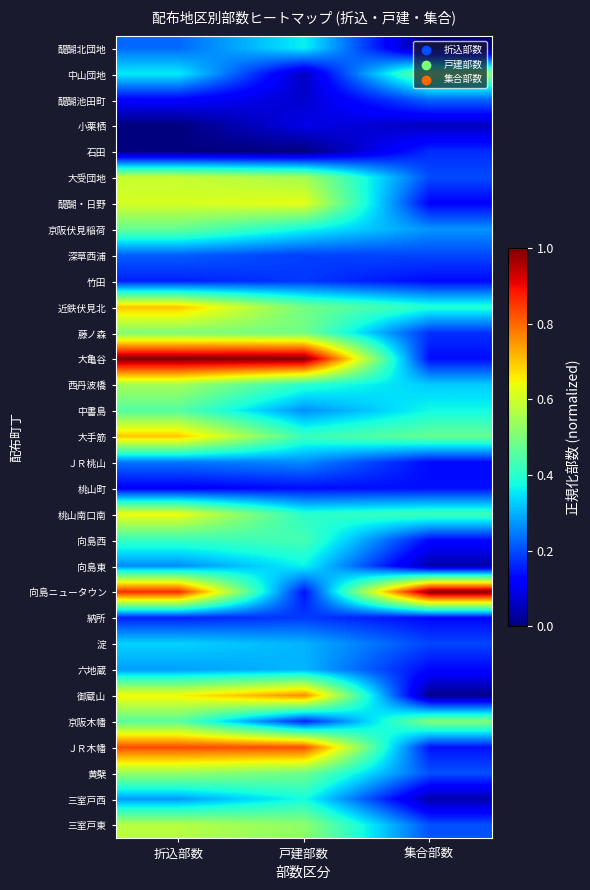

At how many categories does at least one series exceed 0?

3